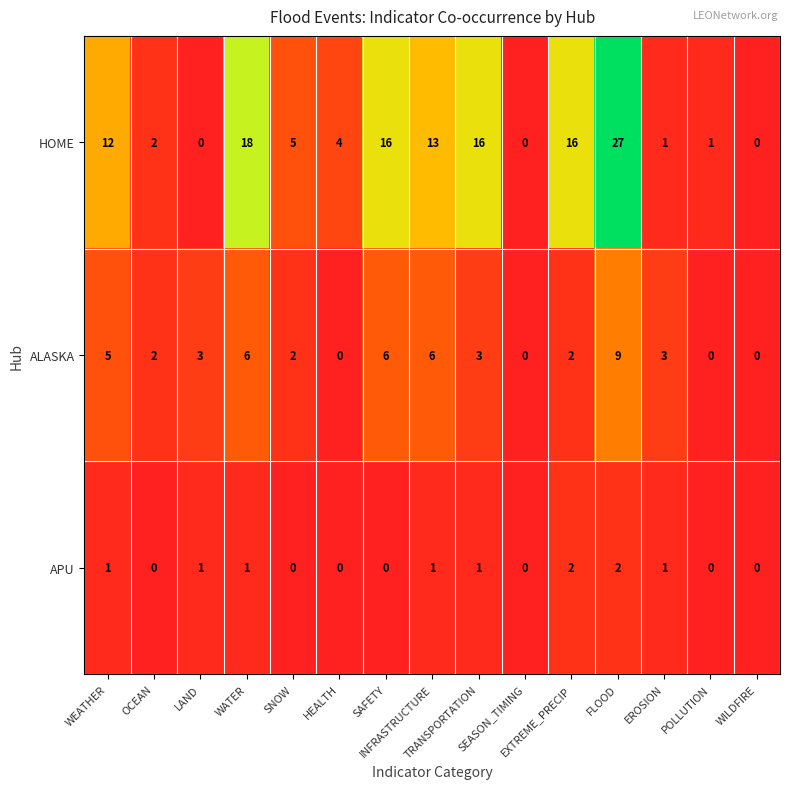

Which series has the widest spread of values?

HOME